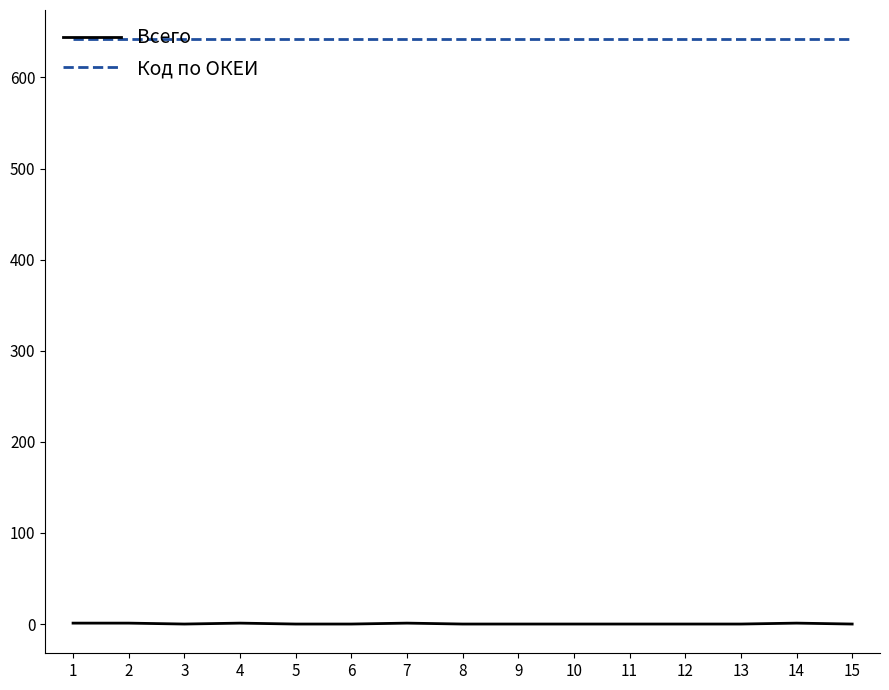

What is the maximum value for Код по ОКЕИ?

642